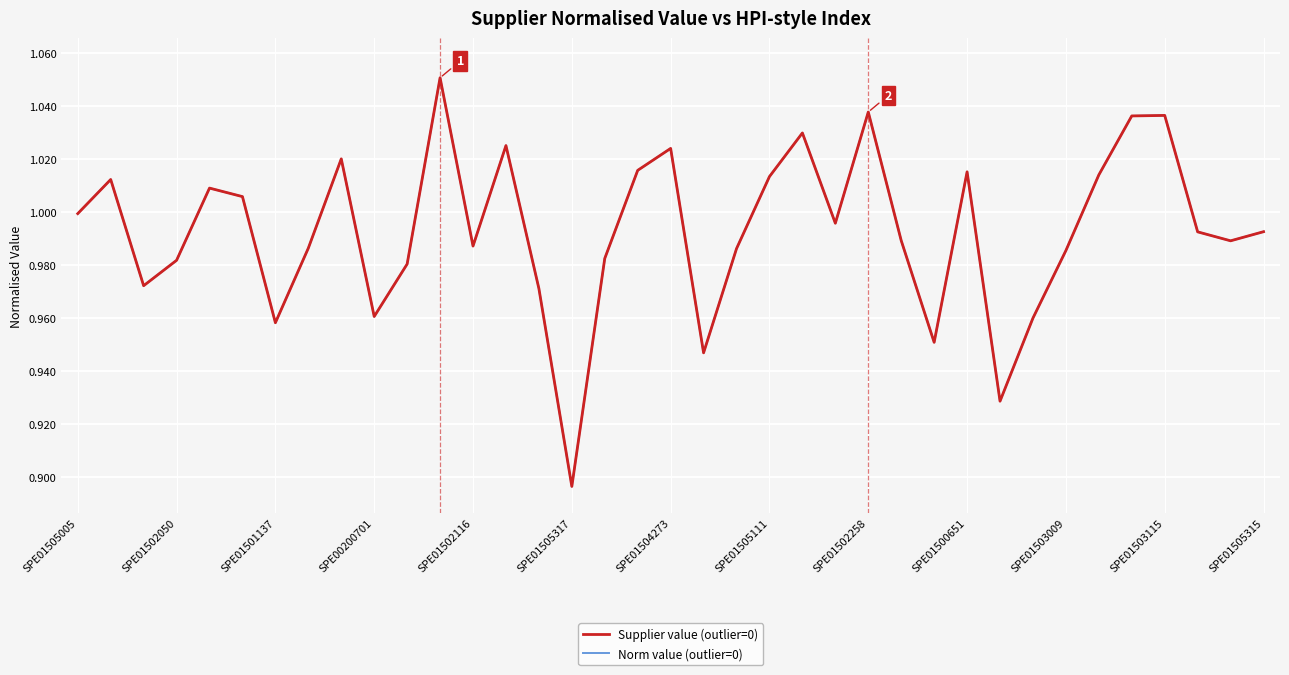

True or false: Supplier value (outlier=0) has more than 0 points higher than both neighbors.

True